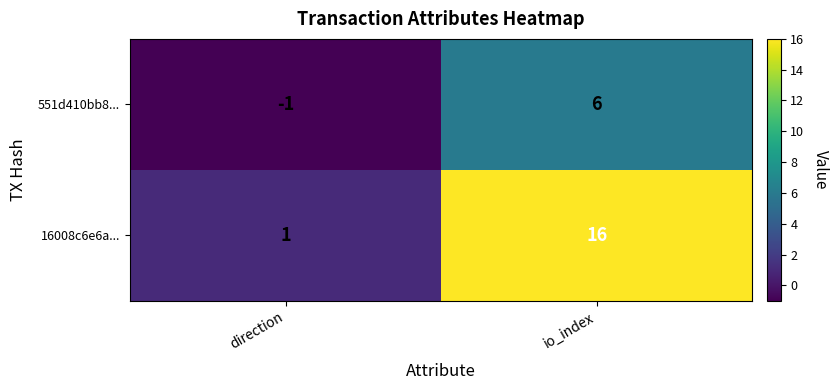

The value of 551d410bb8... at io_index is 4. True or false?

False